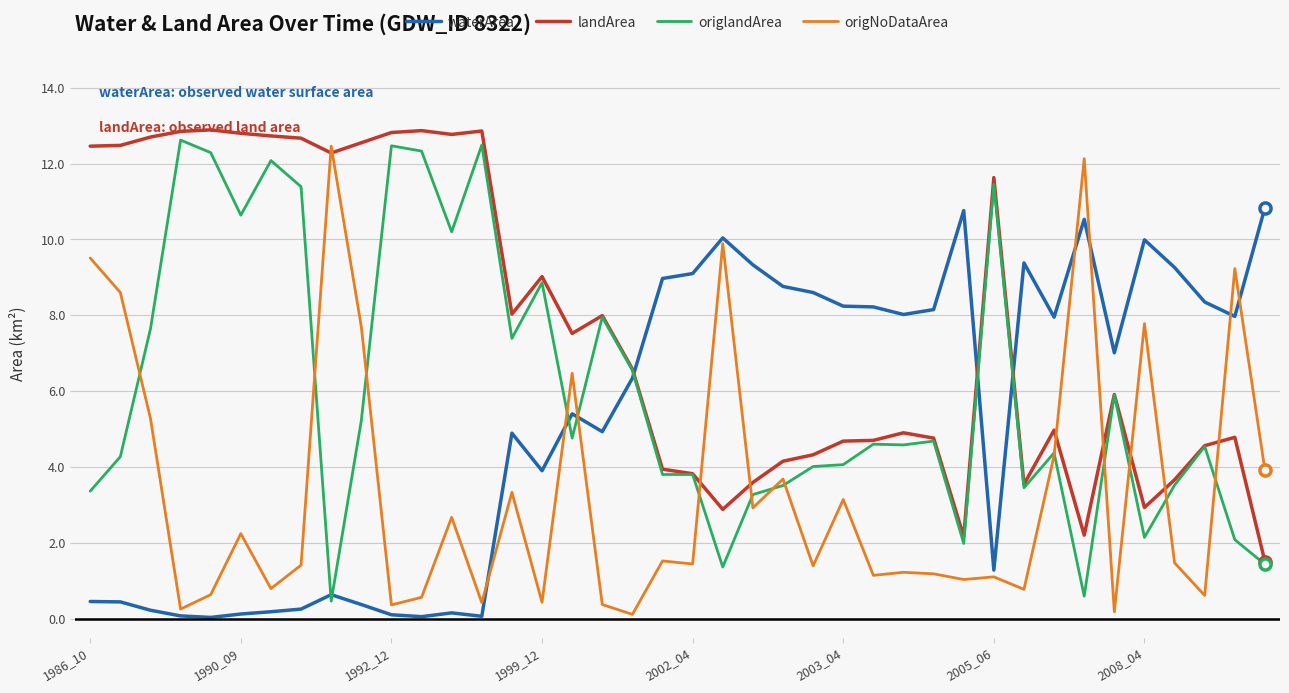

After their last crossing, which series has the higher values: waterArea or origlandArea?

waterArea